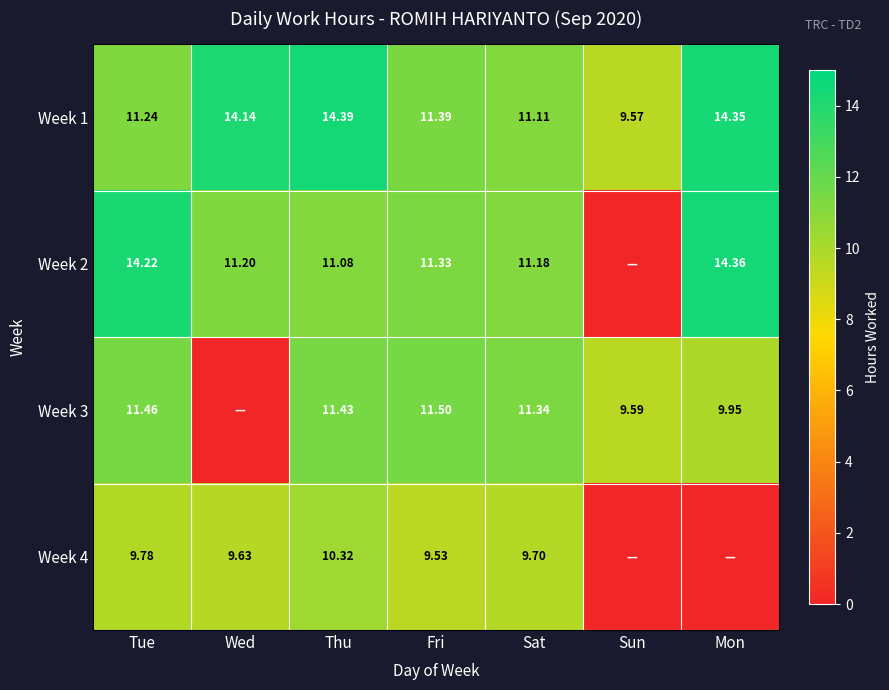

At how many categories does at least one series exceed 5?

7